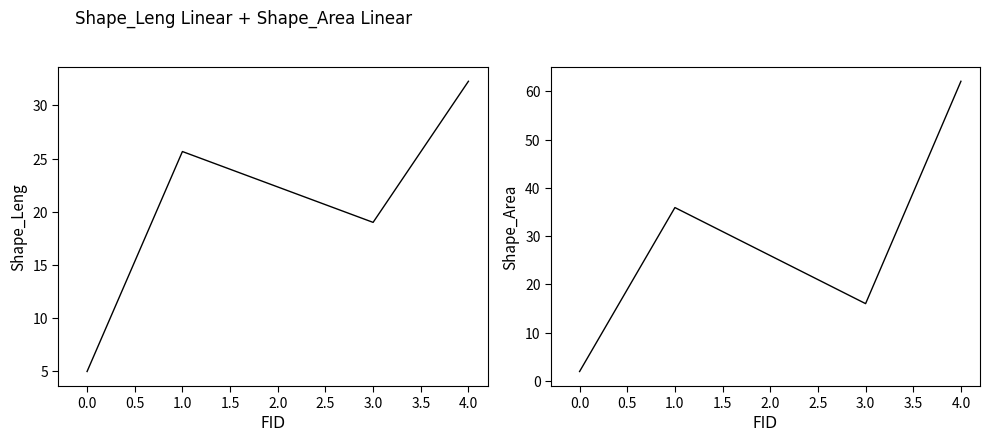

Count the number of data series in this chart.

2